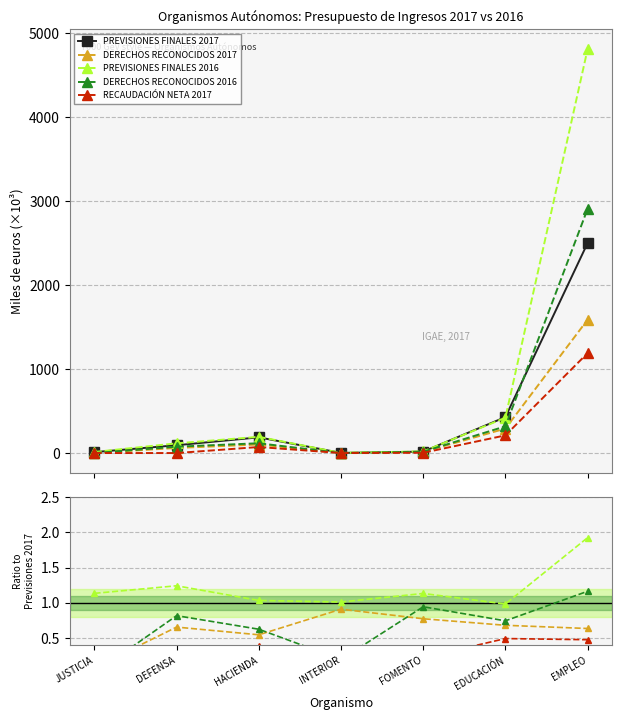

What is the label of the 3rd point from the right?

FOMENTO